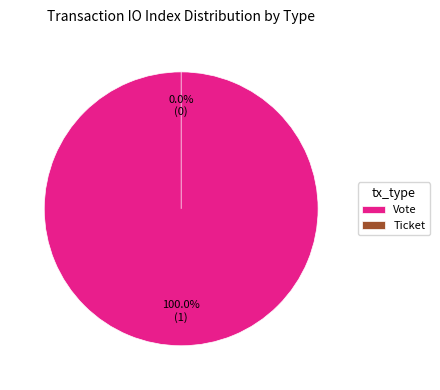

Combined, do Vote and Ticket account for over 50%?

Yes